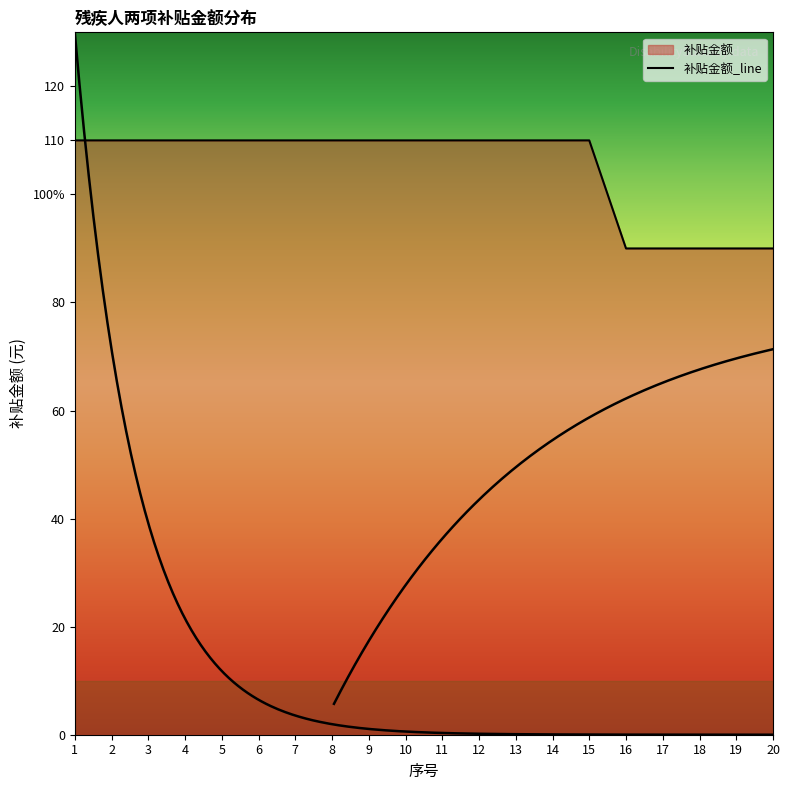

True or false: the data shows 59 at 20.

False